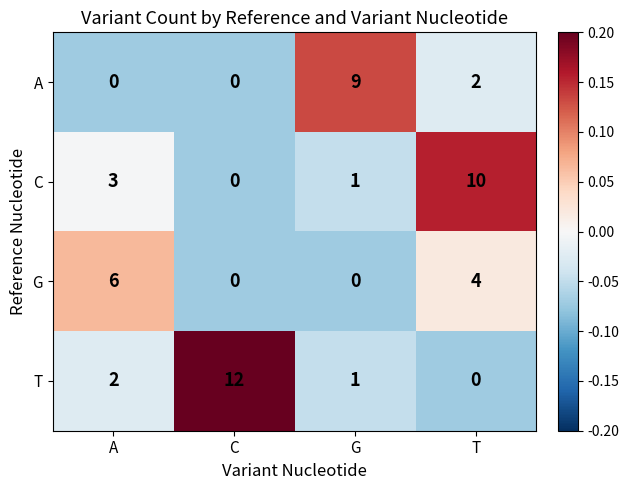

Rank the series by their average value, from highest to lowest.

T, C, A, G